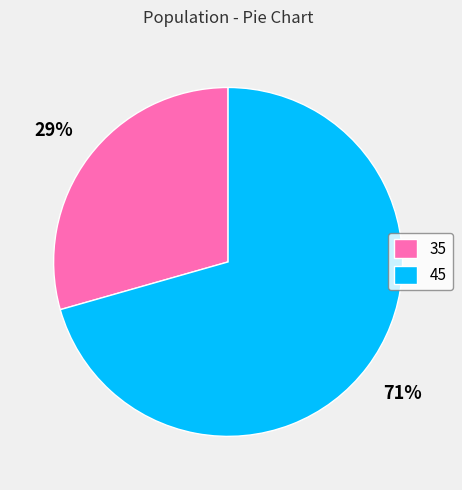

The 35 slice represents 29% of the pie. True or false?

True